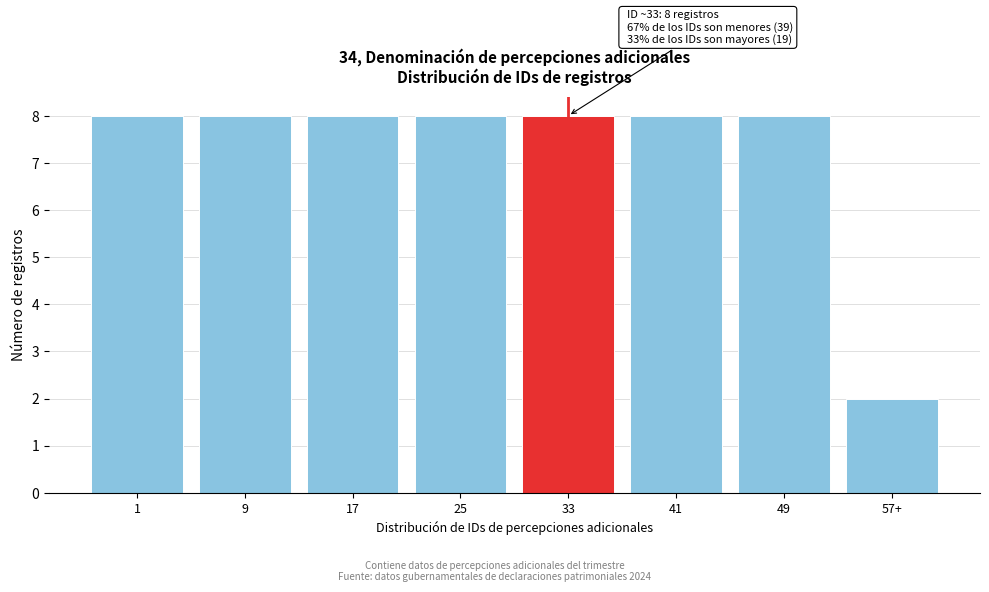

Reading left to right, what are all the values shown in this chart?

8	8	8	8	8	8	8	2